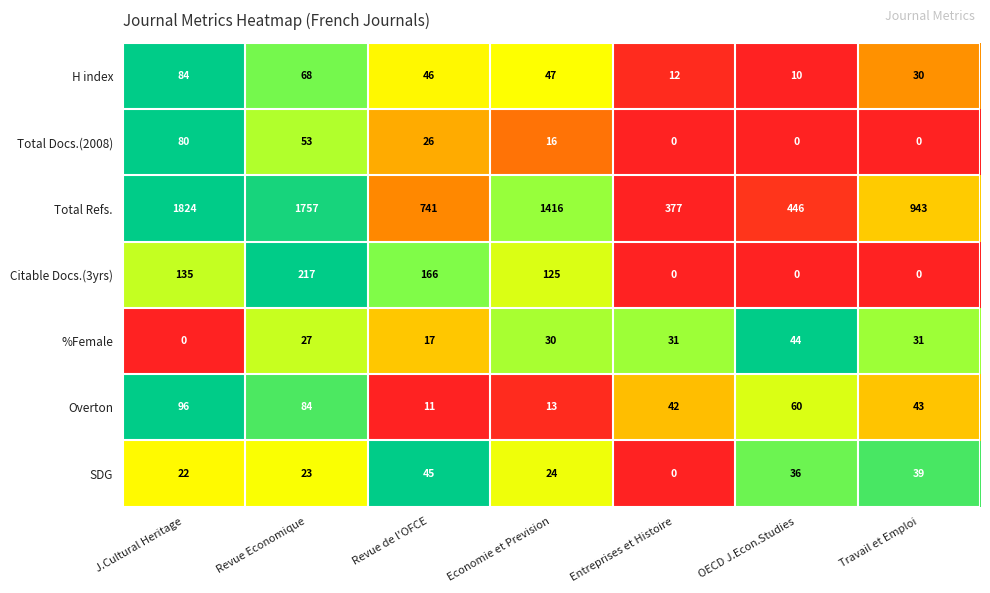

List the labels in order of SDG value, largest first.

Revue de l'OFCE, Travail et Emploi, OECD J.Econ.Studies, Economie et Prevision, Revue Economique, J.Cultural Heritage, Entreprises et Histoire